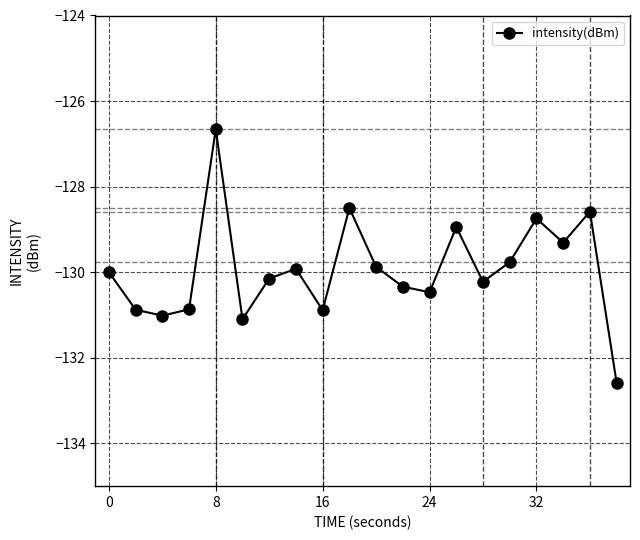

True or false: there are more than 0 points higher than both neighbors.

True